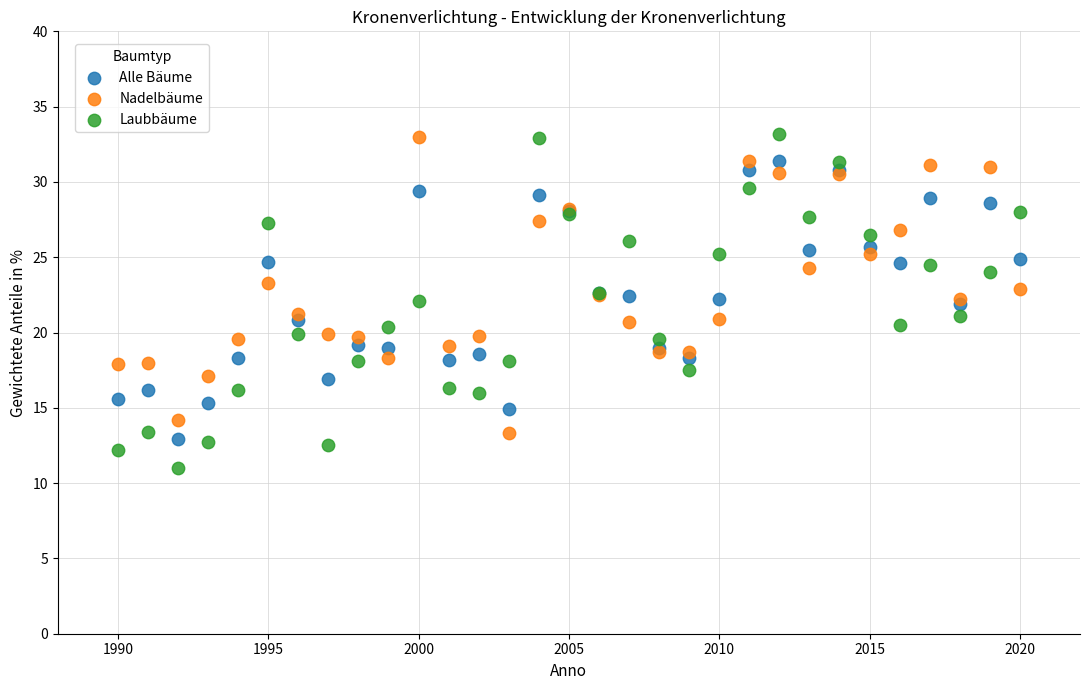

What are all the series names shown in the legend?

Alle Bäume, Nadelbäume, Laubbäume